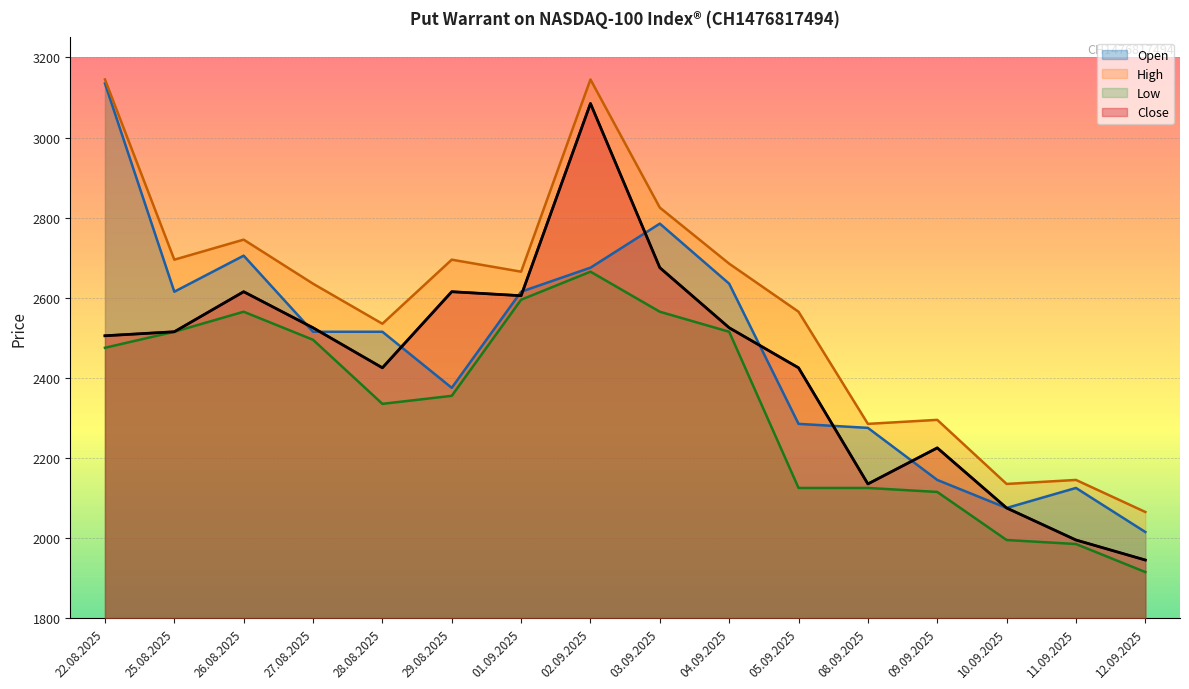

At which category does the data reach its first local valley?

28.08.2025